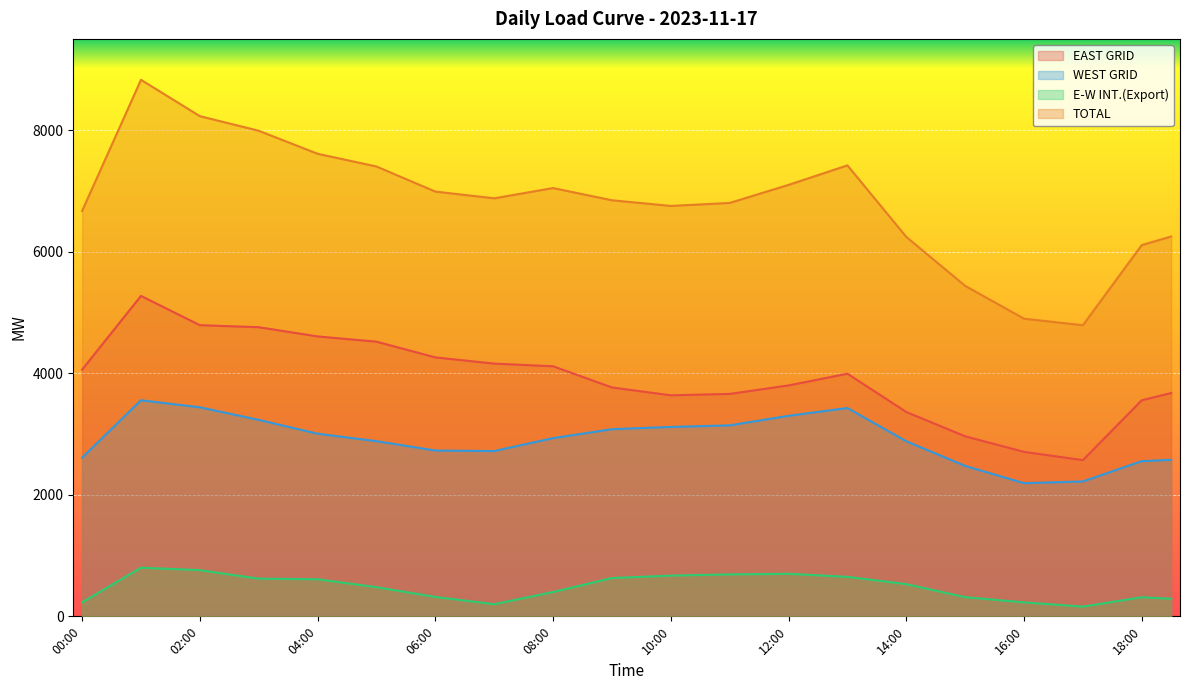

The TOTAL series shows 8229.0 at 02:00. True or false?

True